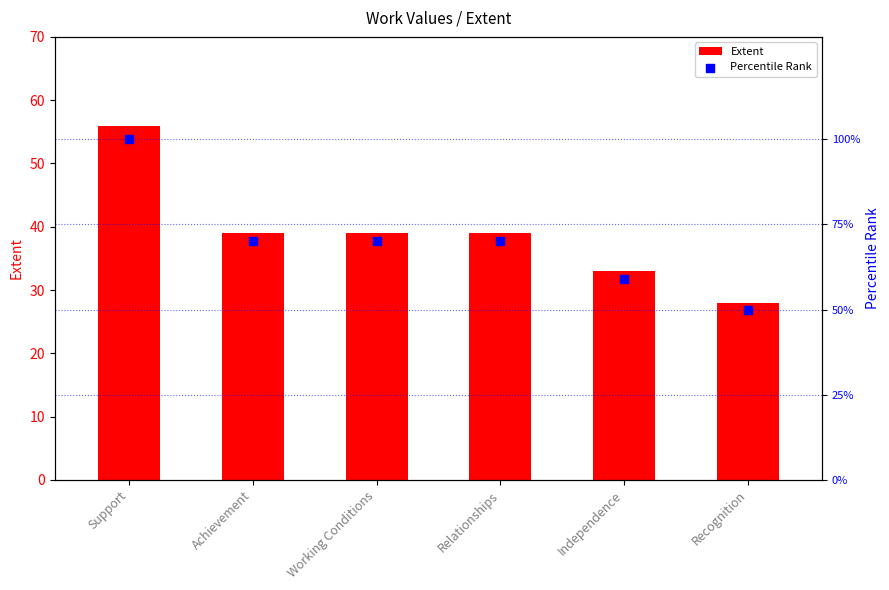

What is the total value across all series at Support?

156